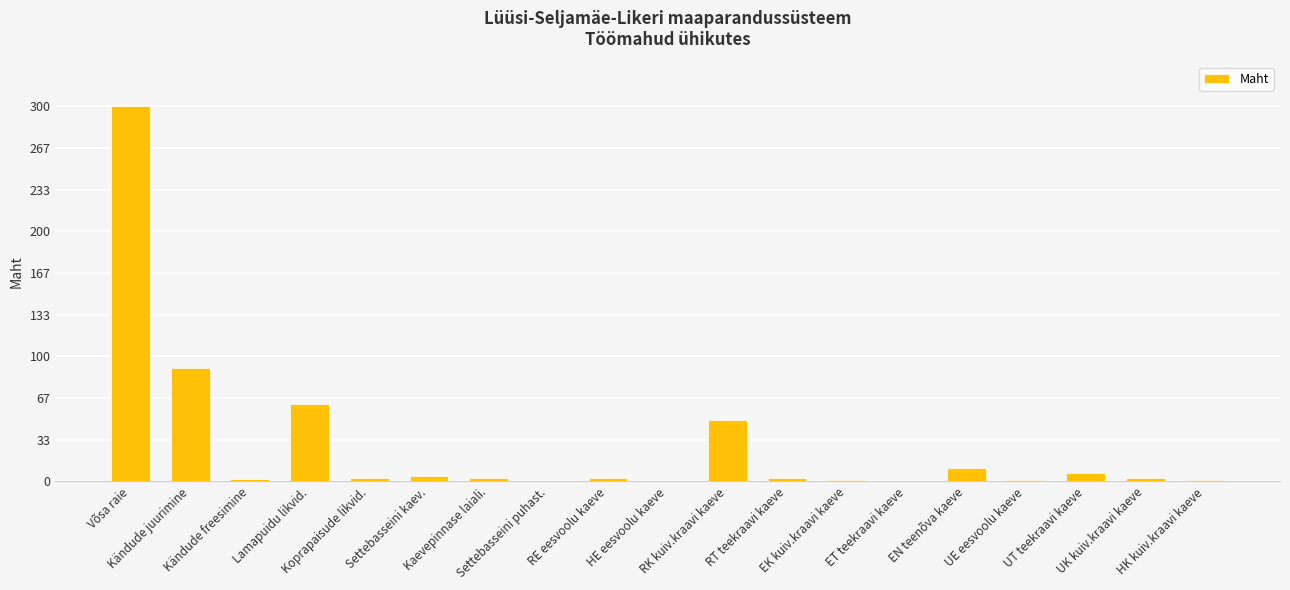

Which has a higher value, Kändude juurimine or RK kuiv.kraavi kaeve?

Kändude juurimine